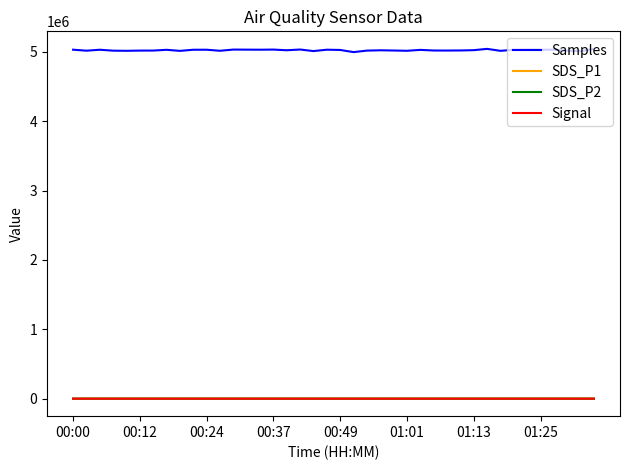

True or false: Samples and Signal cross at least once.

False